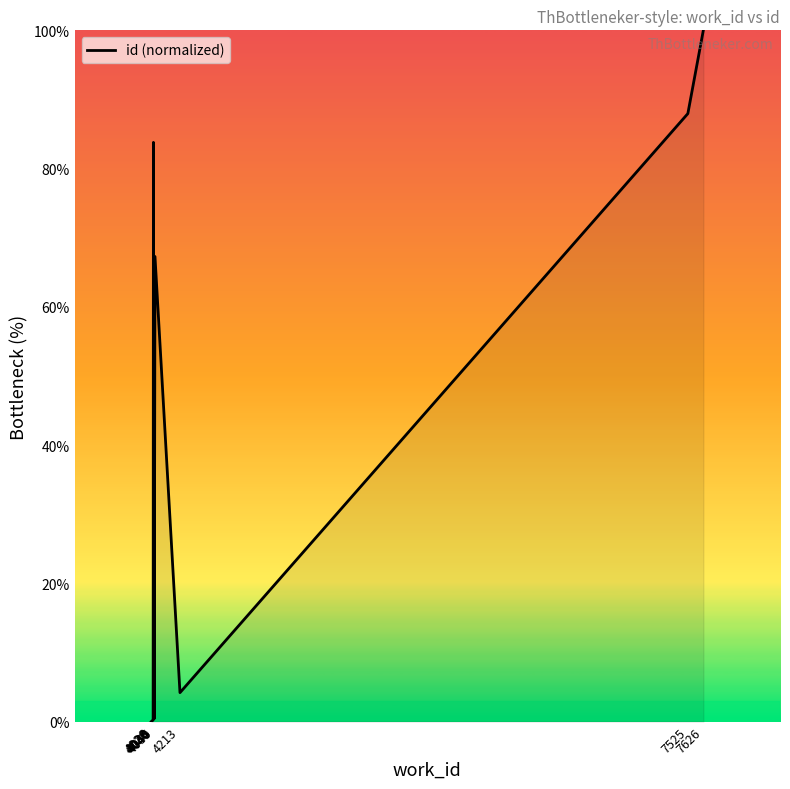

True or false: the data shows 0.4 at 4038.

True